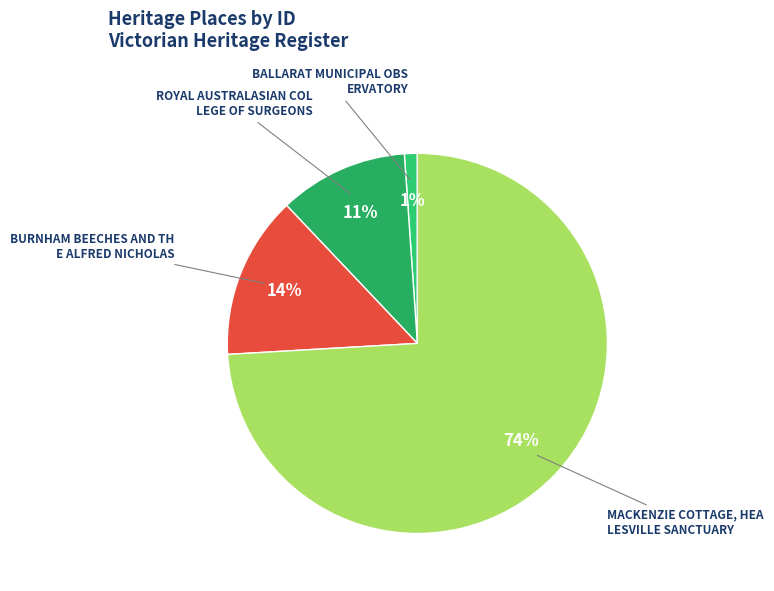

Which category has the biggest portion of the pie?

MACKENZIE COTTAGE, HEALESVILLE SANCTUARY